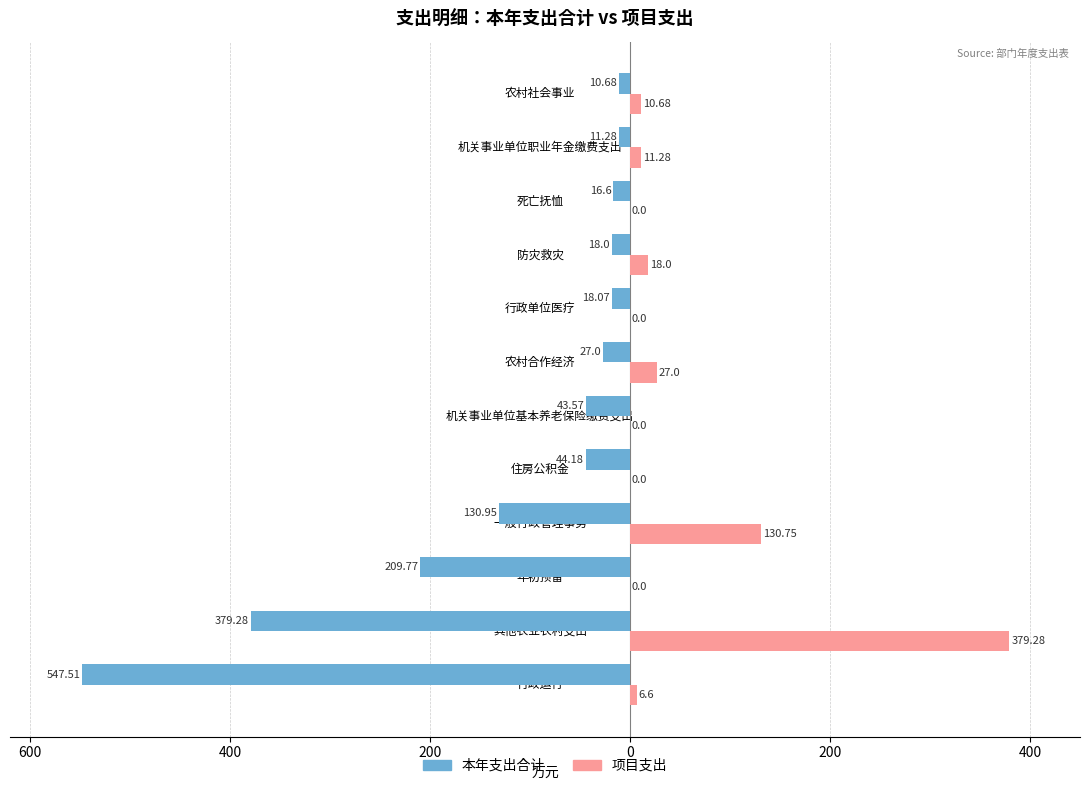

What are all the series names shown in the legend?

本年支出合计, 项目支出